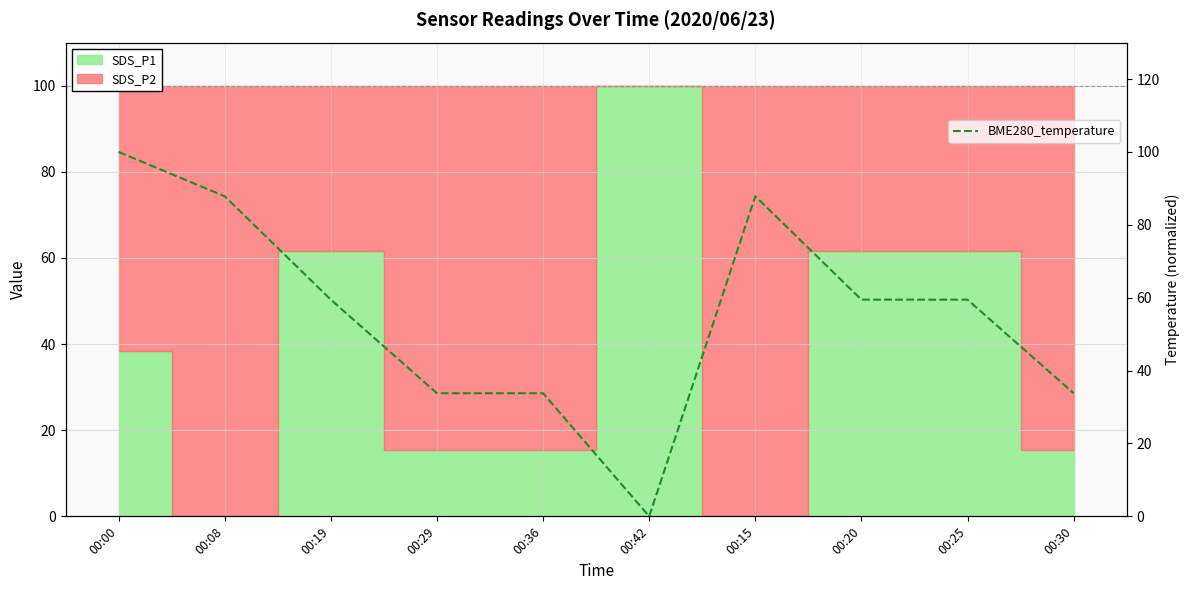

Read the value at 00:19.

59.5